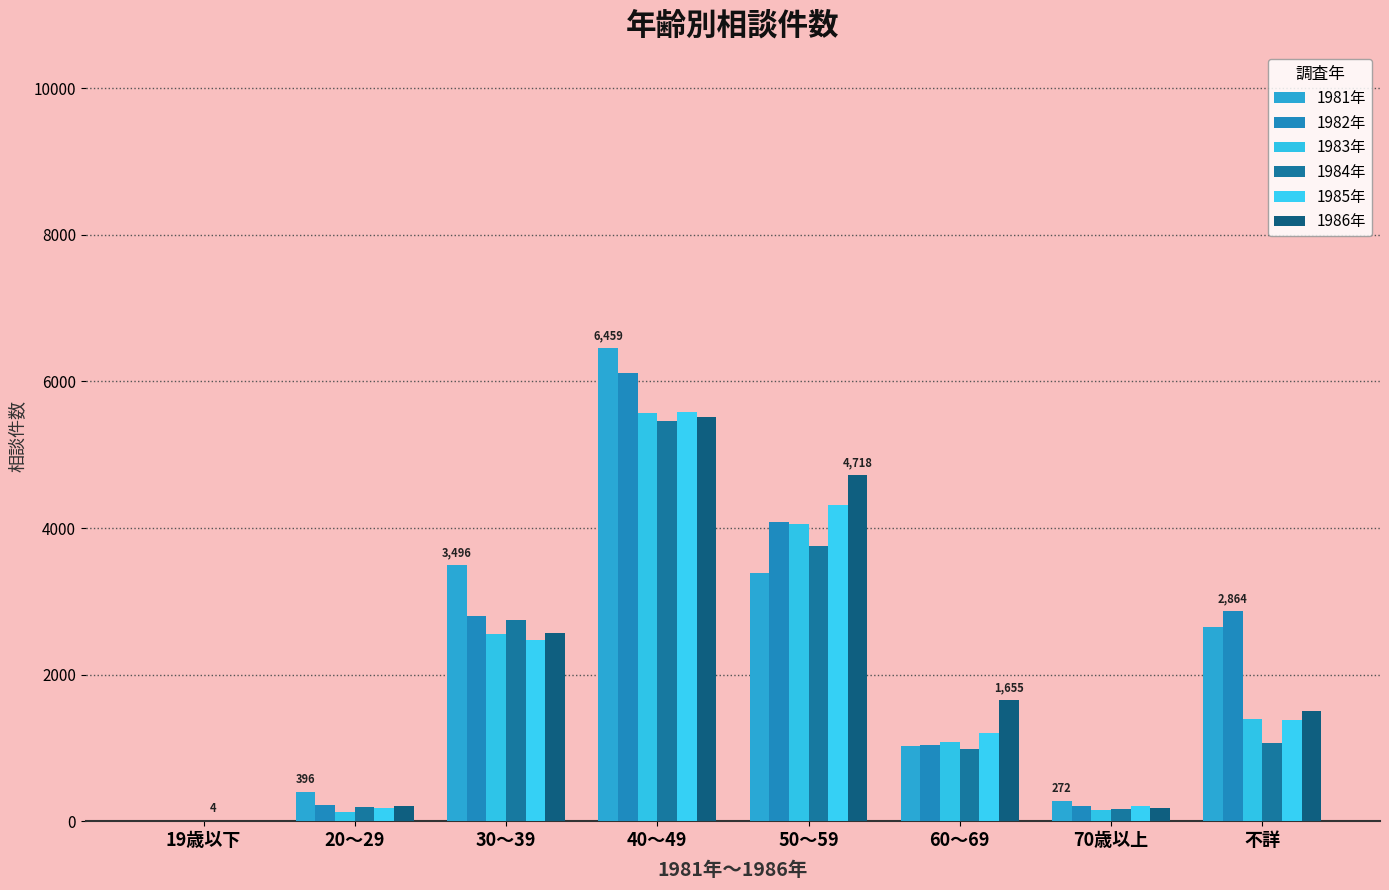

Which has a higher value, 20～29 or 70歳以上?

20～29